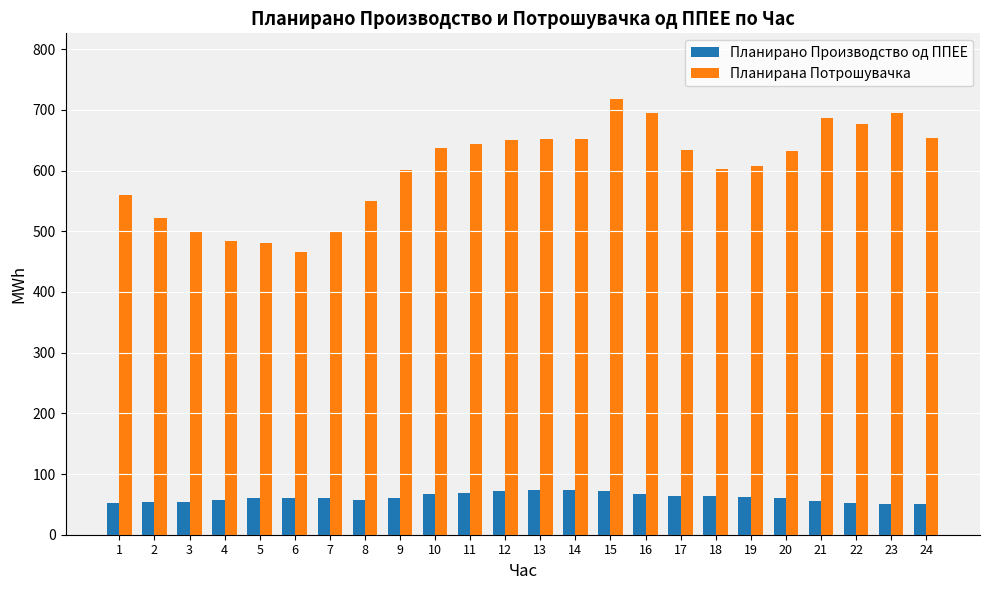

What is the value of the Планирано Производство од ППЕЕ bar at the 9th from the left?

60.1